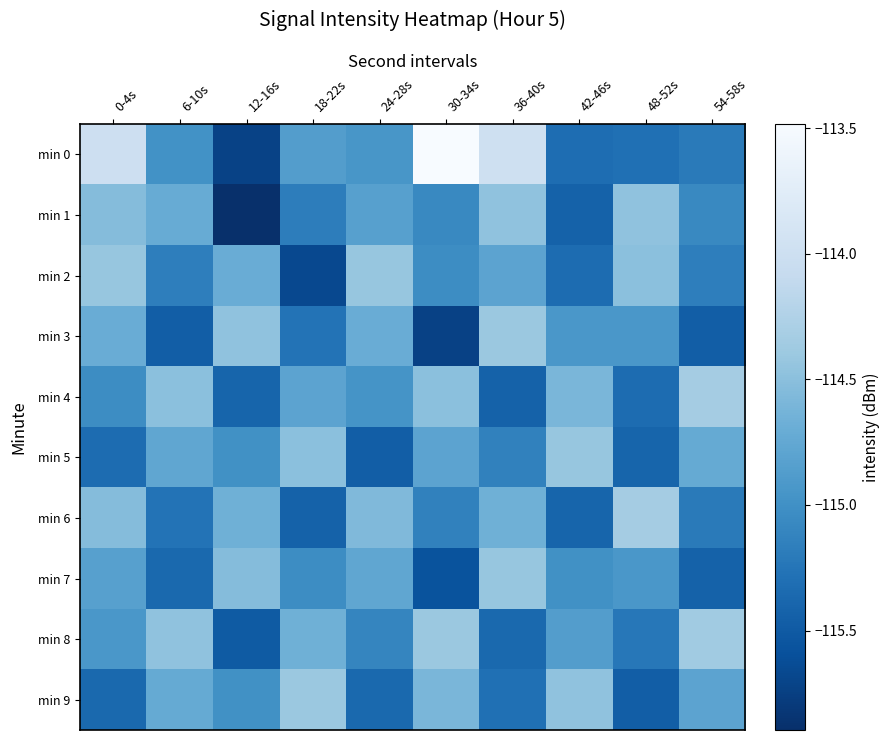

Which series has the largest total across all categories?

min 0